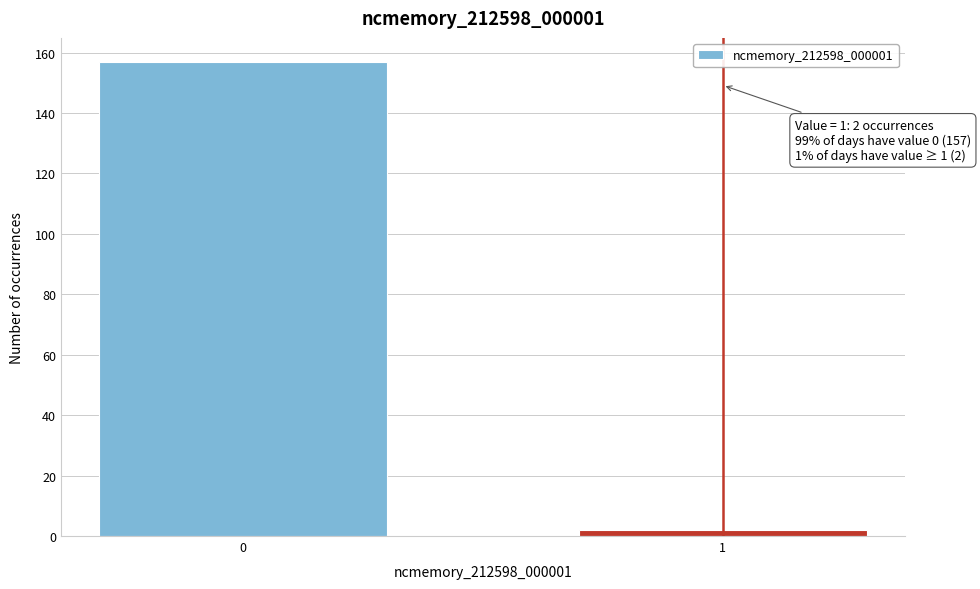

Reading left to right, transcribe all the data shown in this chart.

0=157	1=2